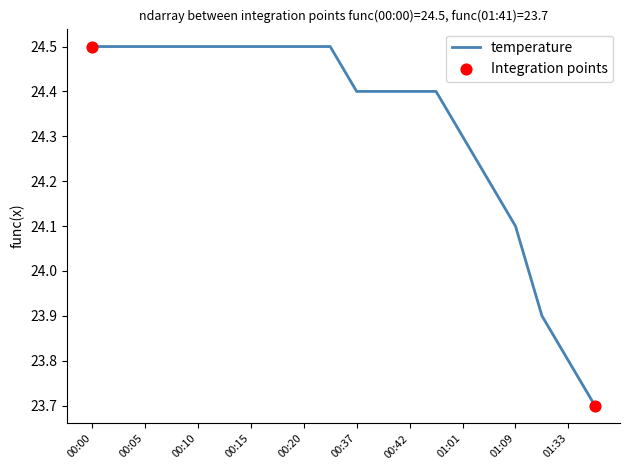

What is the difference between the maximum and minimum values?

0.8